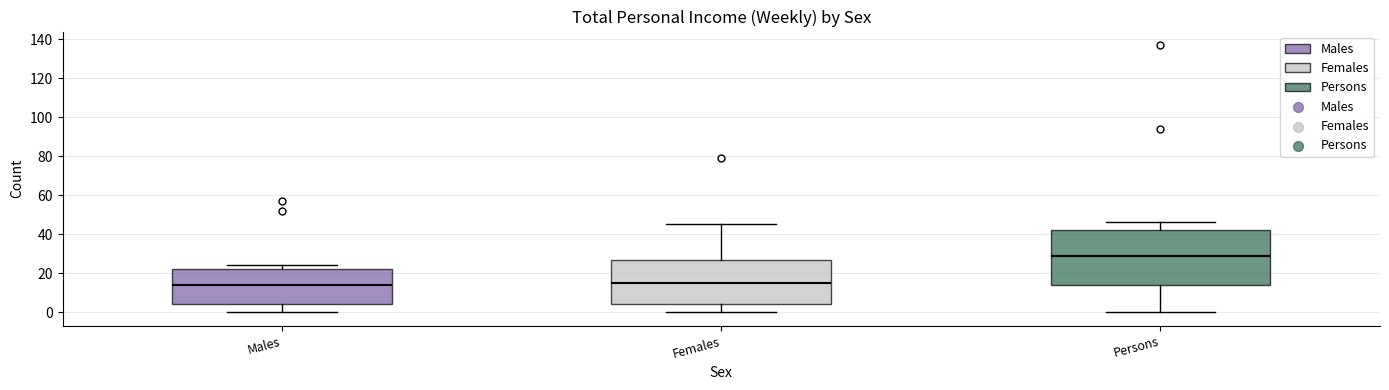

Reading left to right, transcribe this box plot: for each box, give where its median line is, the range the box spans, and where its two whiskers end, as read against the y-axis. The values are not printed on the chart, so give them approximately, as read against the axis.

Males: median 14, box 4 to 22, whiskers 0 to 24
Females: median 16, box 4 to 28, whiskers 0 to 46
Persons: median 30, box 14 to 42, whiskers 0 to 46